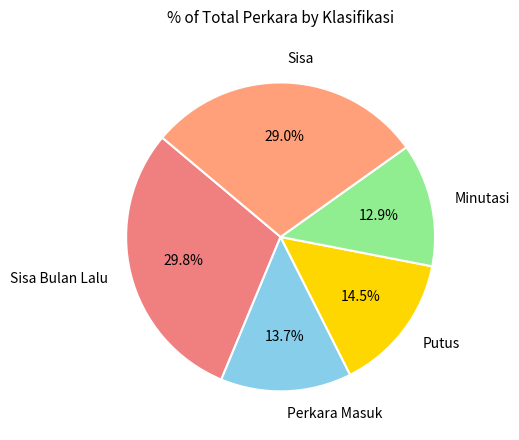

Which has a higher value, Sisa Bulan Lalu or Perkara Masuk?

Sisa Bulan Lalu